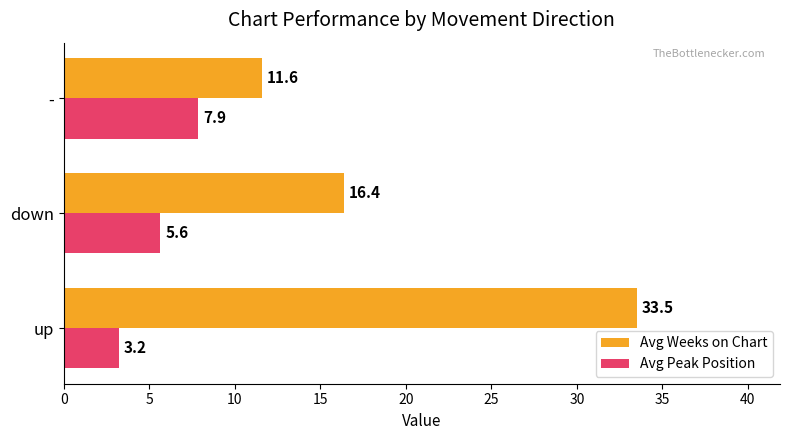

Which series has the largest range (max minus min)?

Avg Weeks on Chart